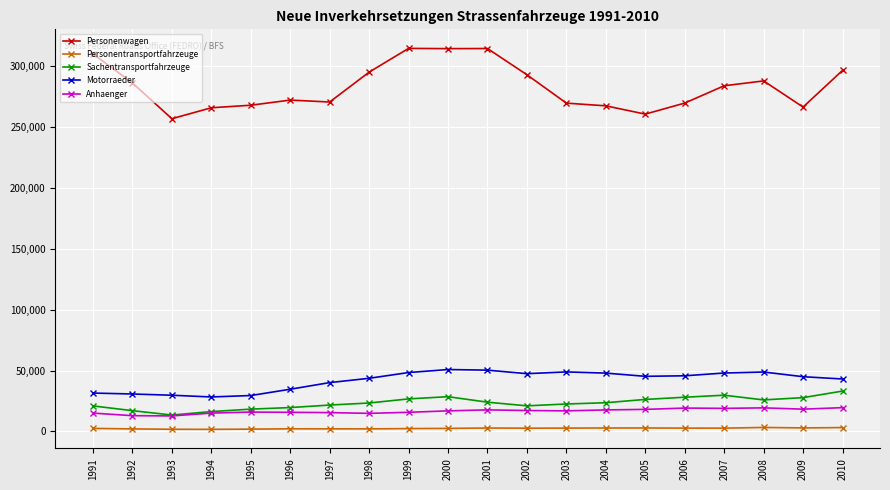

Does the chart display data point markers on the line(s)?

Yes